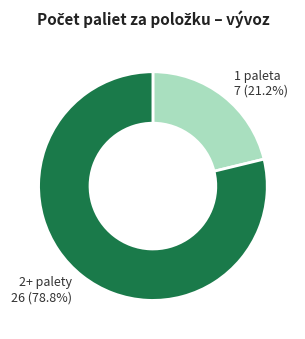

Which has a higher value, 2+ palety 26 (78.8%) or 1 paleta 7 (21.2%)?

2+ palety 26 (78.8%)